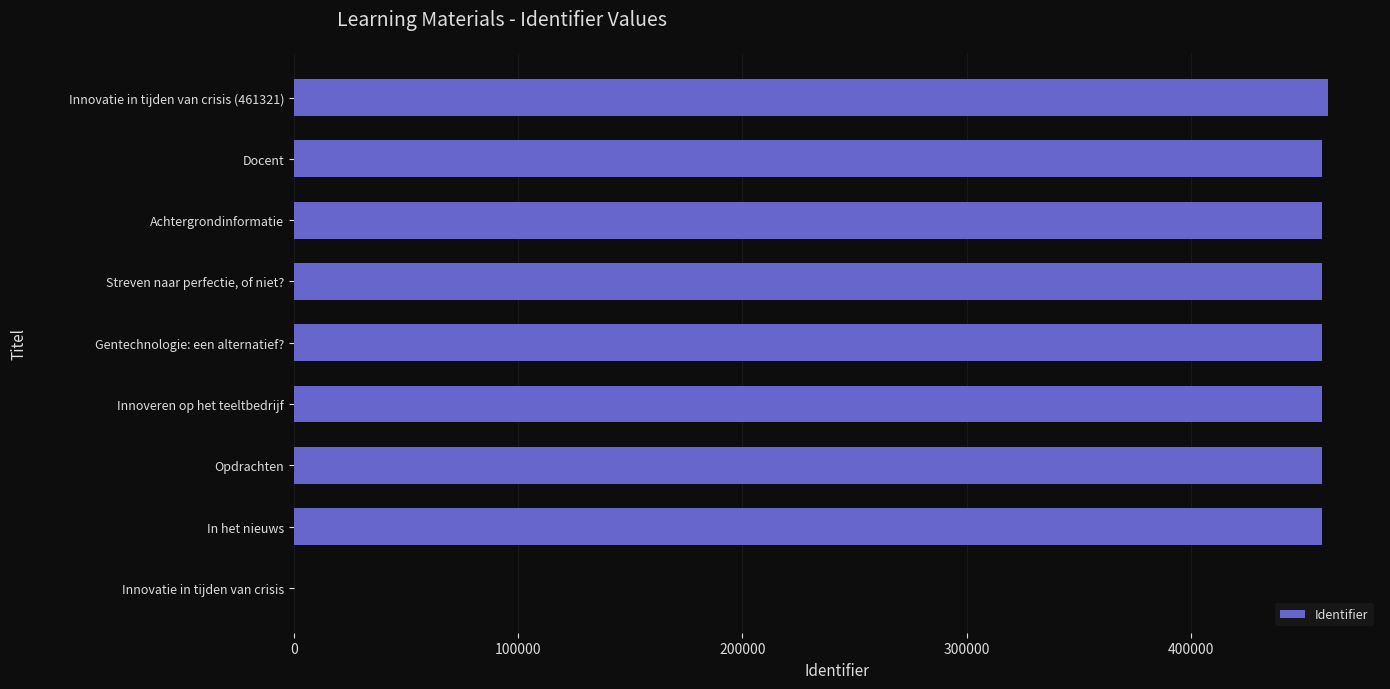

What is the sum of all values?

3671446